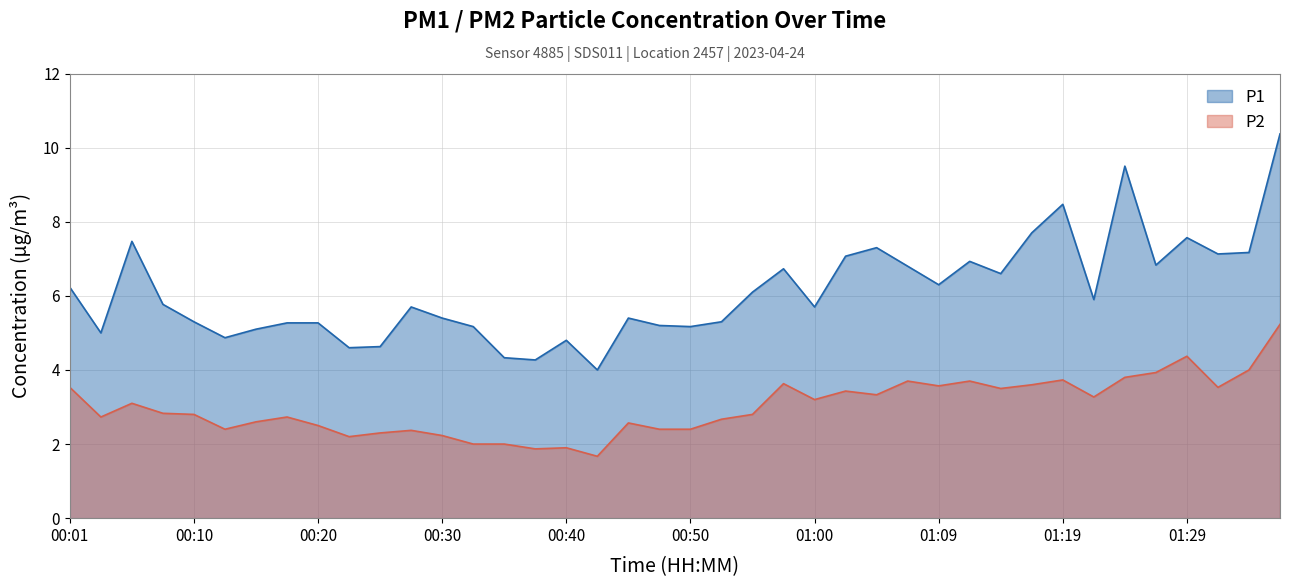

List the series in order of their overall mean, lowest first.

P2, P1